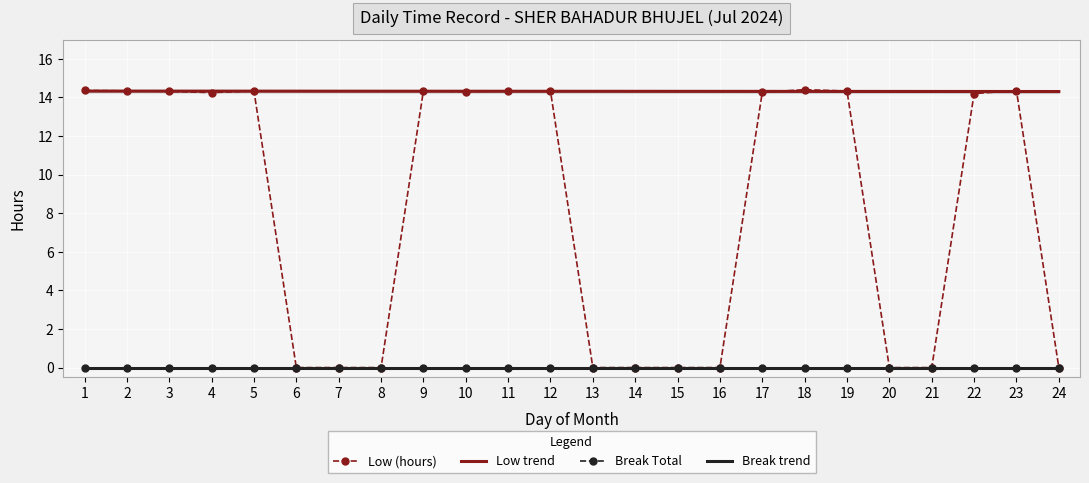

What is the change in value from 19 to 20?

-14.3